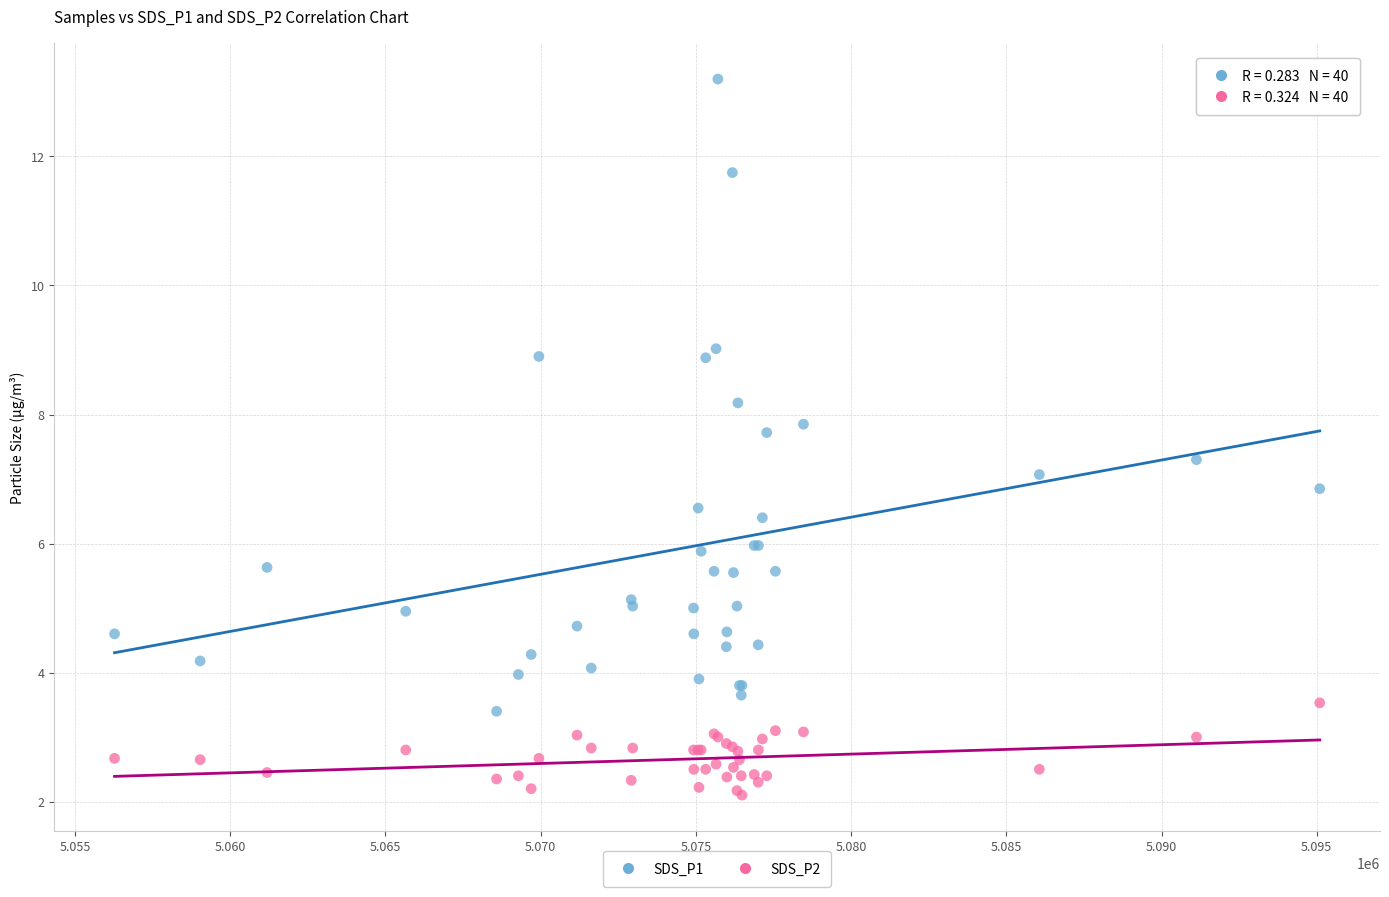

Which series reaches the maximum Y coordinate?

SDS_P1